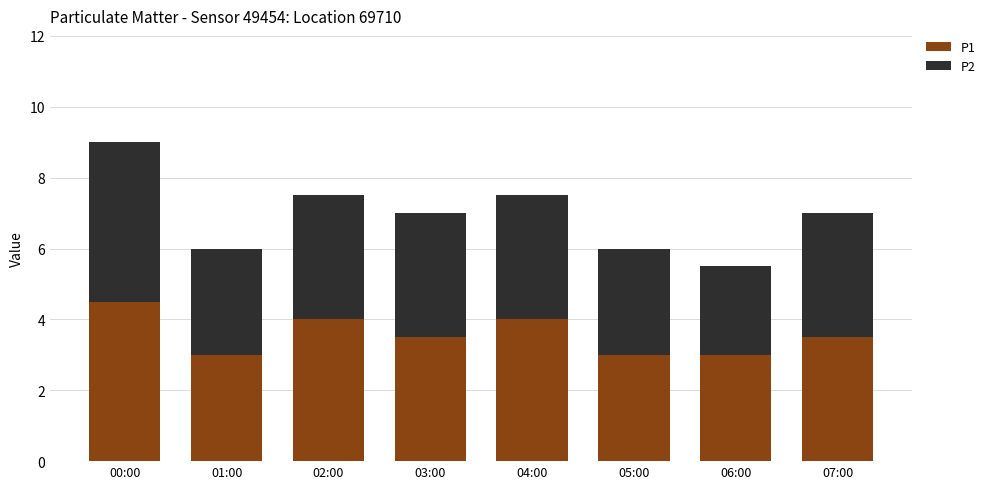

What value does the P1 series have at 04:00?

4.0